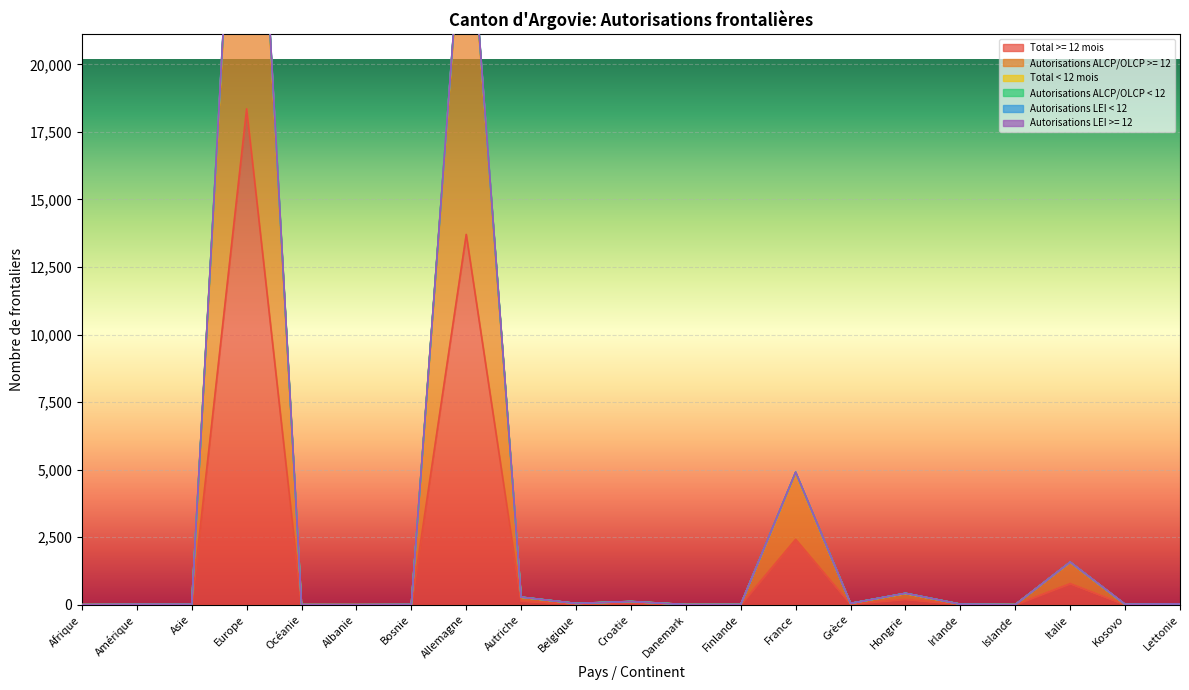

At which category does Autorisations ALCP/OLCP < 12 reach its first local valley?

Albanie